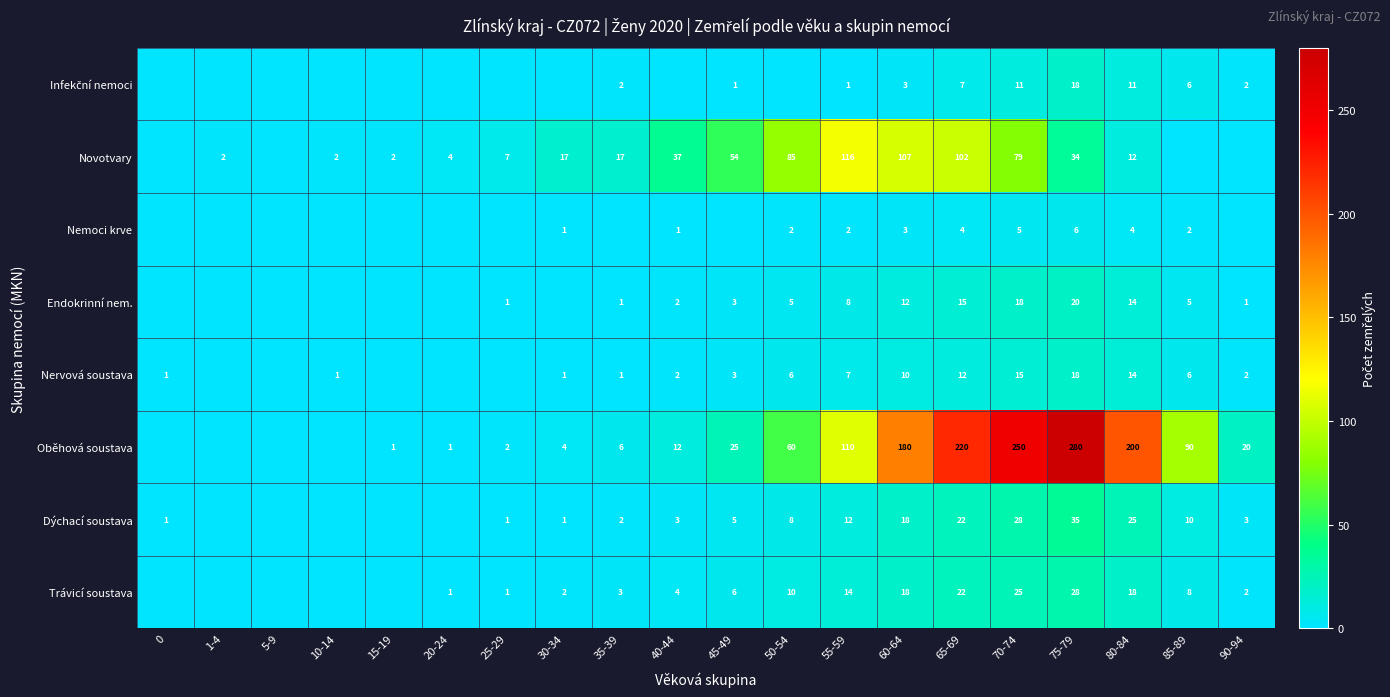

What is the difference between the Novotvary values at 75-79 and 55-59?

82